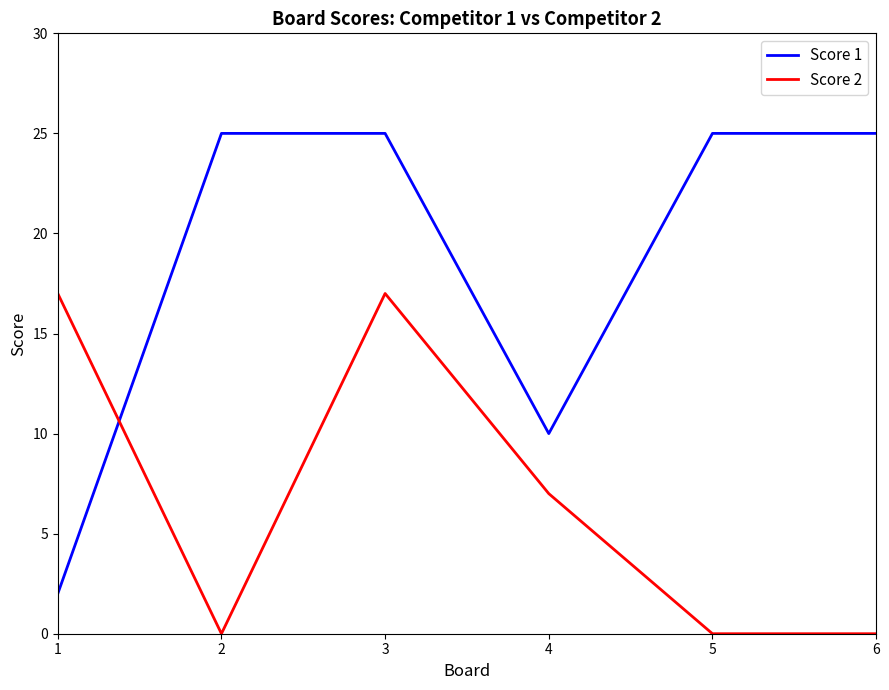

Reading right to left, transcribe all the data shown in this chart.

Score 1: 6=25	5=25	4=10	3=25	2=25	1=2
Score 2: 6=0	5=0	4=7	3=17	2=0	1=17